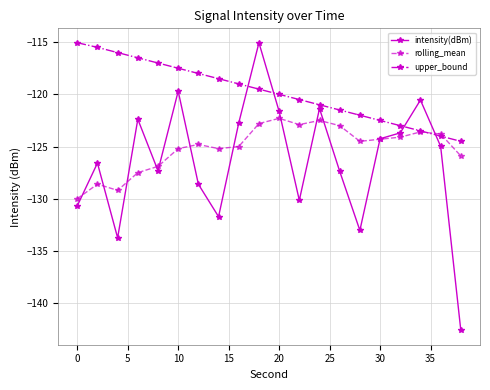

Which series has the largest range (max minus min)?

intensity(dBm)